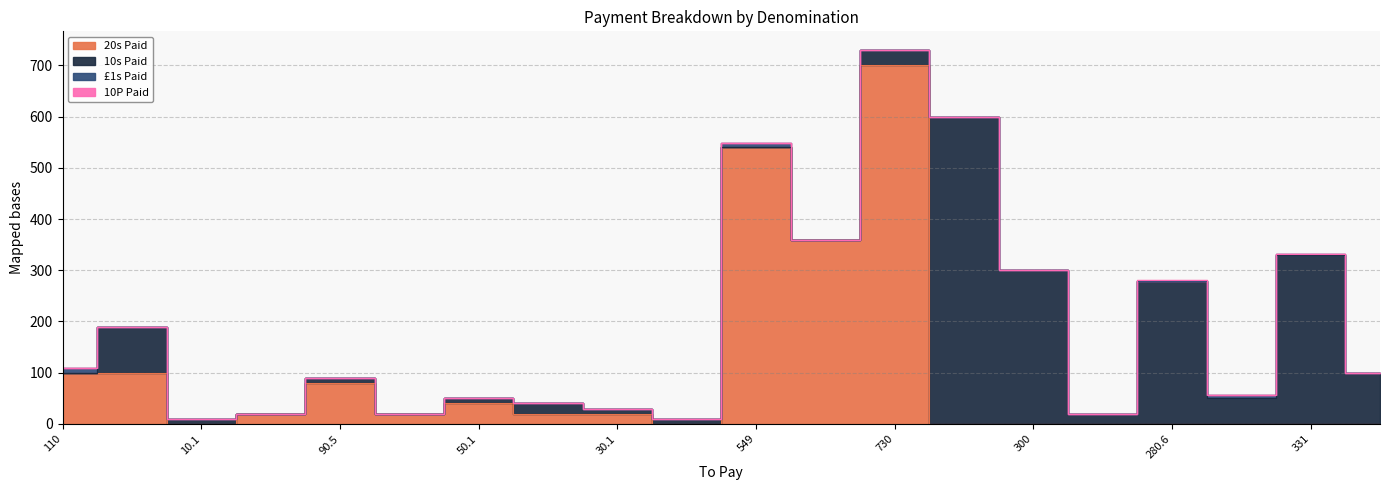

Rank the series at 360 from highest to lowest value.

20s Paid, 10s Paid, £1s Paid, 10P Paid